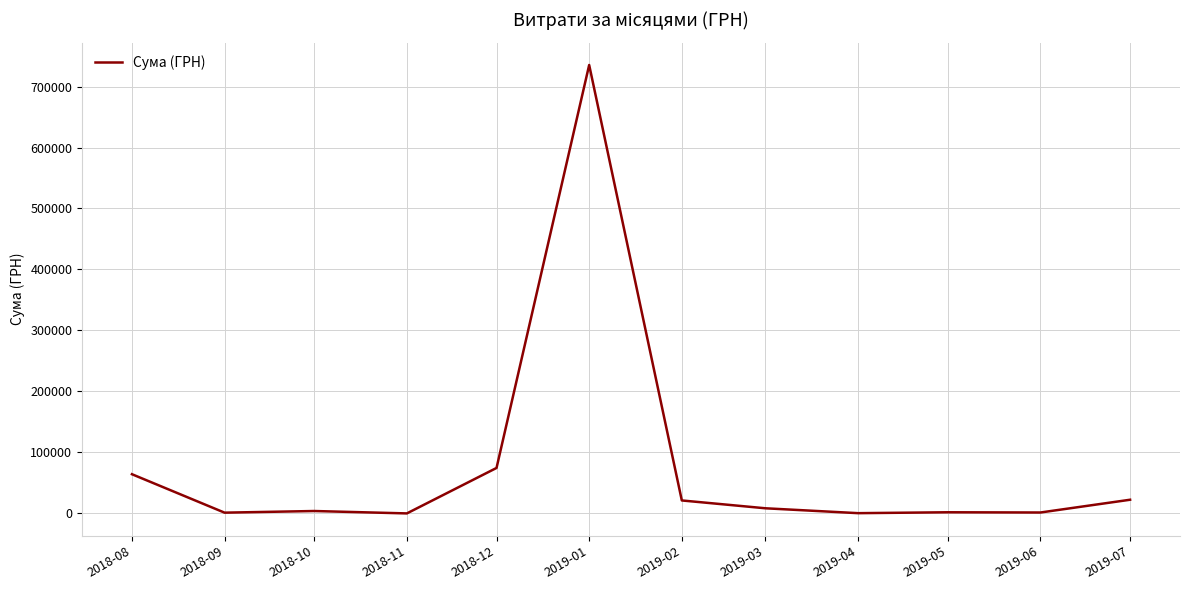

Approximately how many times larger is the value at 2019-03 compared to 2018-12?

0.1